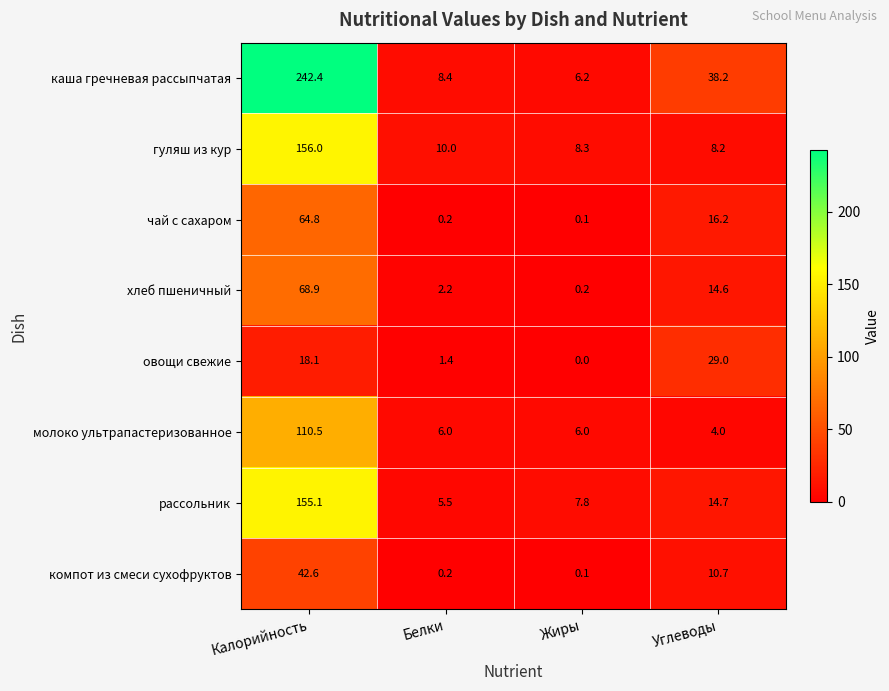

List the labels in order of хлеб пшеничный value, largest first.

Калорийность, Углеводы, Белки, Жиры